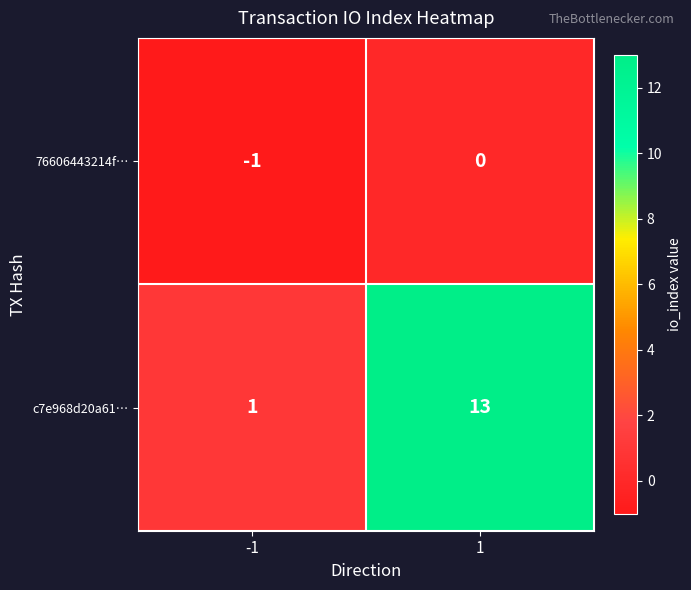

List the labels in order of 76606443214f… value, smallest first.

-1, 1